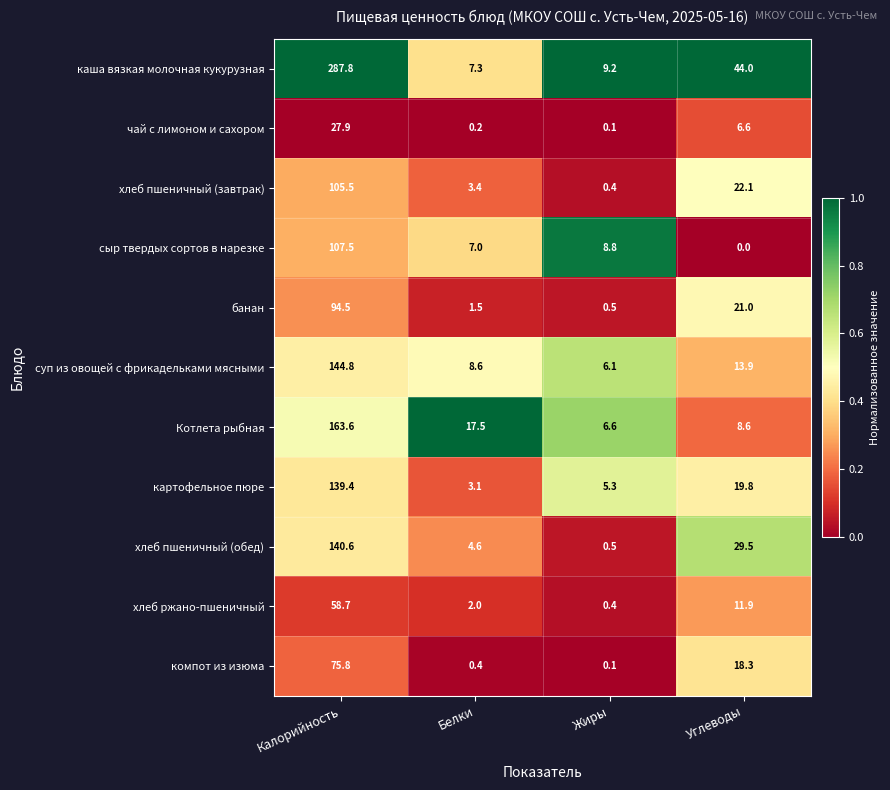

What is the sum of the хлеб ржано-пшеничный values at Калорийность and Углеводы?

70.6